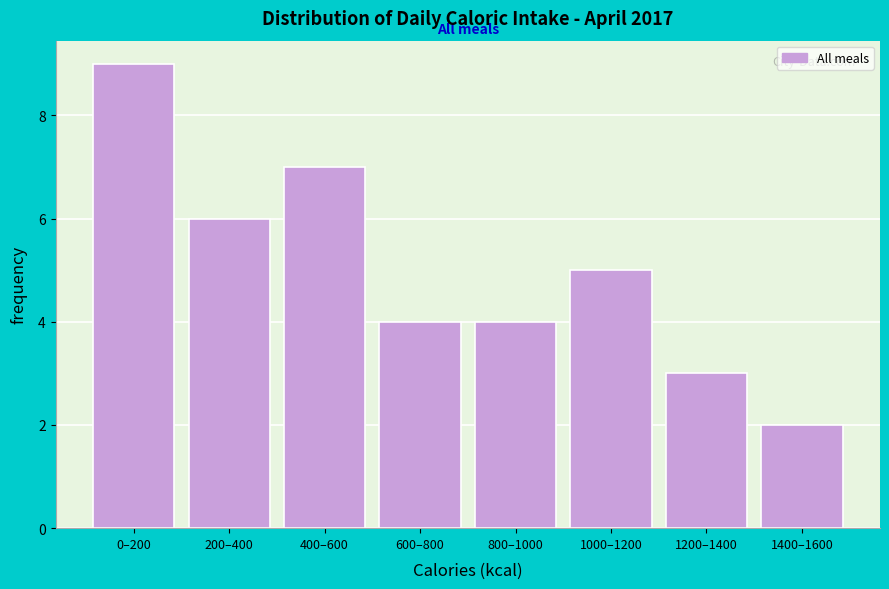

Reading left to right, what are all the values shown in this chart?

9	6	7	4	4	5	3	2